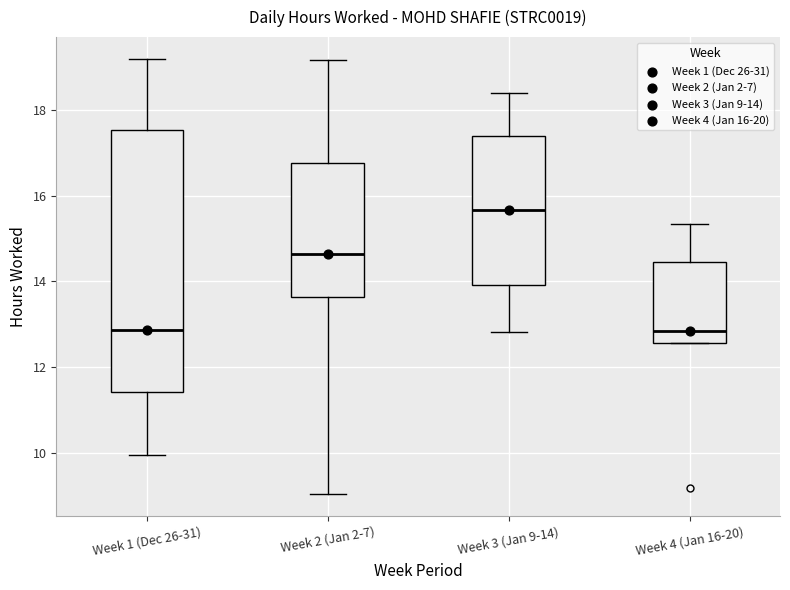

Which box is the tallest, from its lower edge to its upper edge?

Week 1 (Dec 26-31)